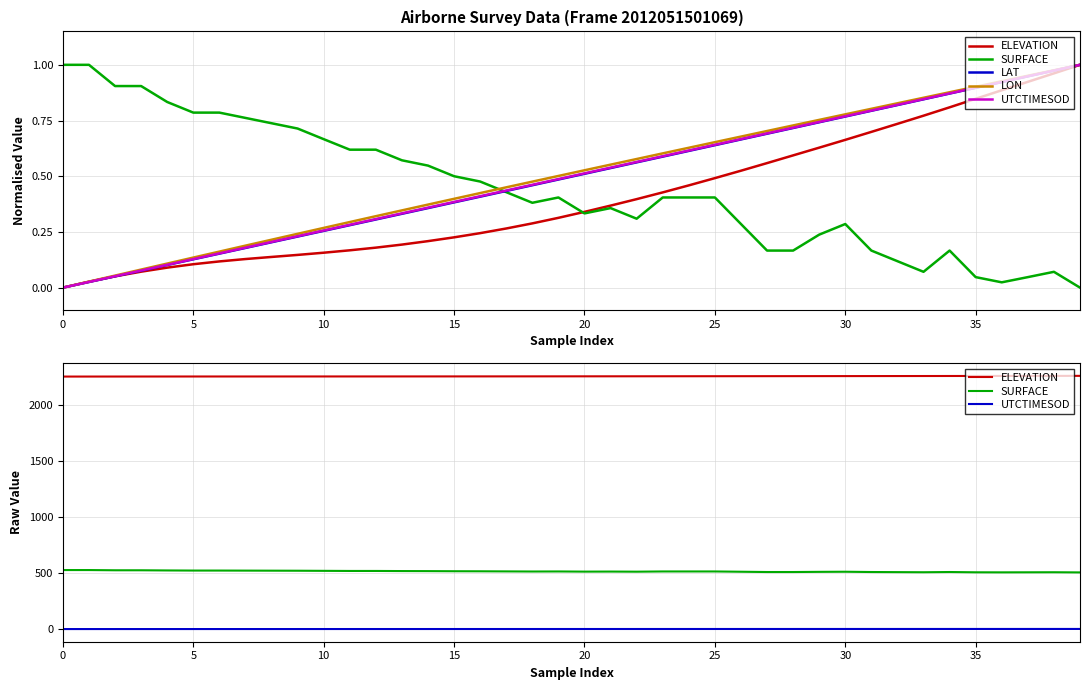

What are all the series names shown in the legend?

ELEVATION, SURFACE, LAT, LON, UTCTIMESOD